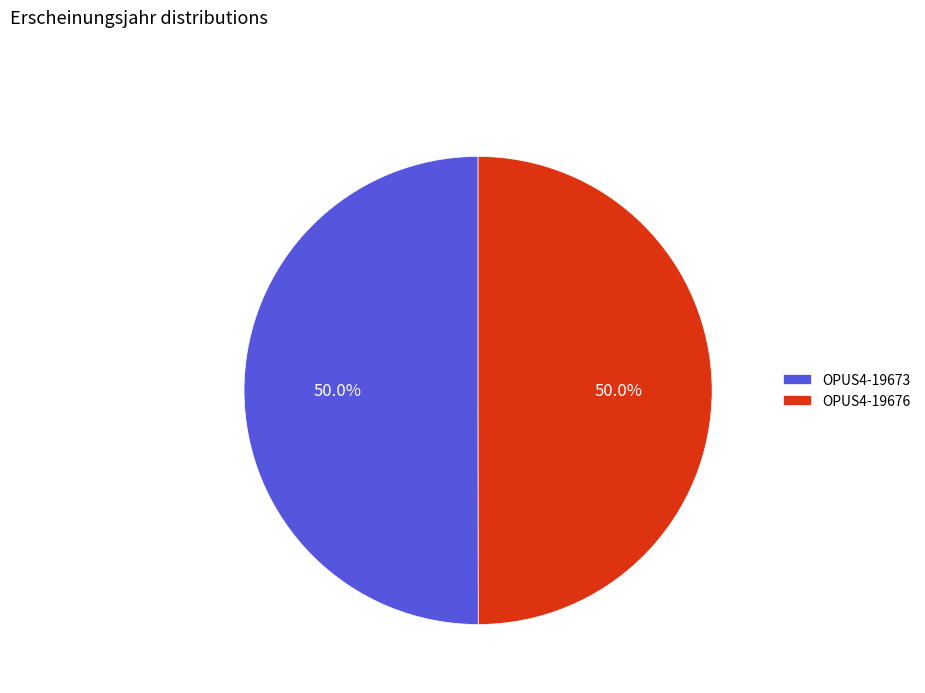

What is the ratio of the value at OPUS4-19676 to the value at OPUS4-19673?

1.0